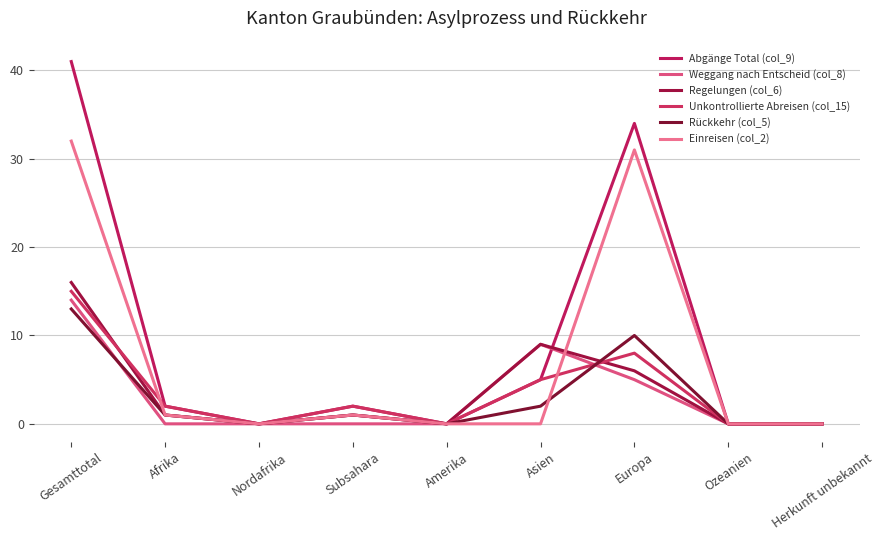

Reading left to right, transcribe all the data shown in this chart.

Abgänge Total (col_9): Gesamttotal=41	Afrika=2	Nordafrika=0	Subsahara=2	Amerika=0	Asien=5	Europa=34	Ozeanien=0	Herkunft unbekannt=0
Weggang nach Entscheid (col_8): Gesamttotal=14	Afrika=0	Nordafrika=0	Subsahara=0	Amerika=0	Asien=9	Europa=5	Ozeanien=0	Herkunft unbekannt=0
Regelungen (col_6): Gesamttotal=16	Afrika=1	Nordafrika=0	Subsahara=1	Amerika=0	Asien=9	Europa=6	Ozeanien=0	Herkunft unbekannt=0
Unkontrollierte Abreisen (col_15): Gesamttotal=15	Afrika=2	Nordafrika=0	Subsahara=2	Amerika=0	Asien=5	Europa=8	Ozeanien=0	Herkunft unbekannt=0
Rückkehr (col_5): Gesamttotal=13	Afrika=1	Nordafrika=0	Subsahara=1	Amerika=0	Asien=2	Europa=10	Ozeanien=0	Herkunft unbekannt=0
Einreisen (col_2): Gesamttotal=32	Afrika=1	Nordafrika=0	Subsahara=1	Amerika=0	Asien=0	Europa=31	Ozeanien=0	Herkunft unbekannt=0